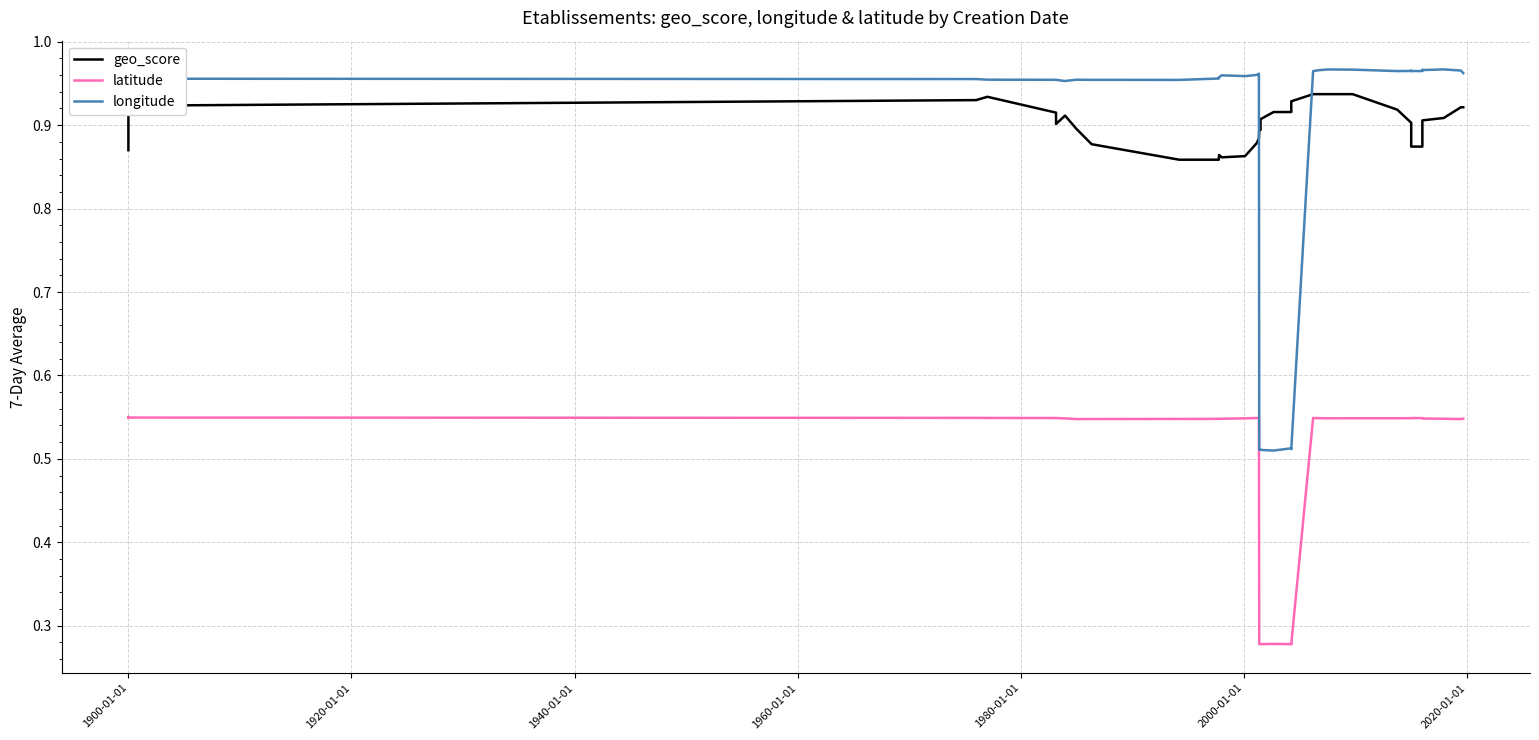

What is the difference between the maximum and minimum values in the latitude series?

0.3